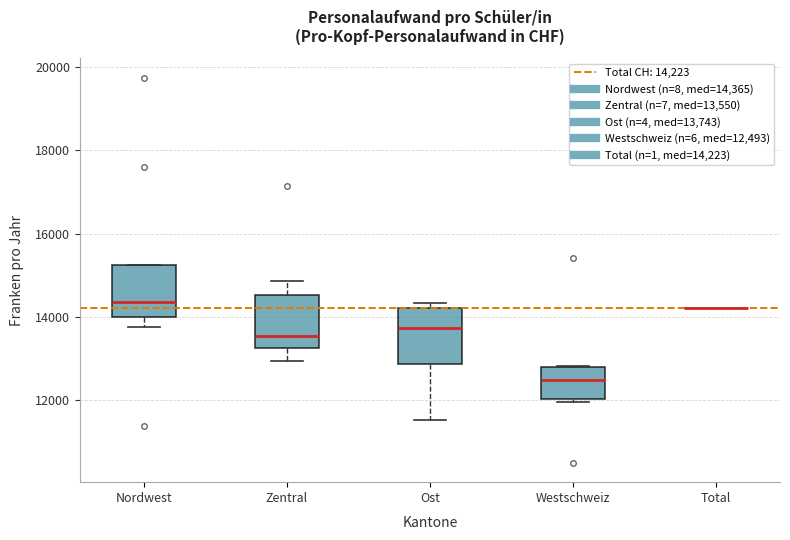

Where does the lower whisker of the box for Ost end on the y-axis? The values are not printed on the chart, so give them approximately, as read against the axis.

11600